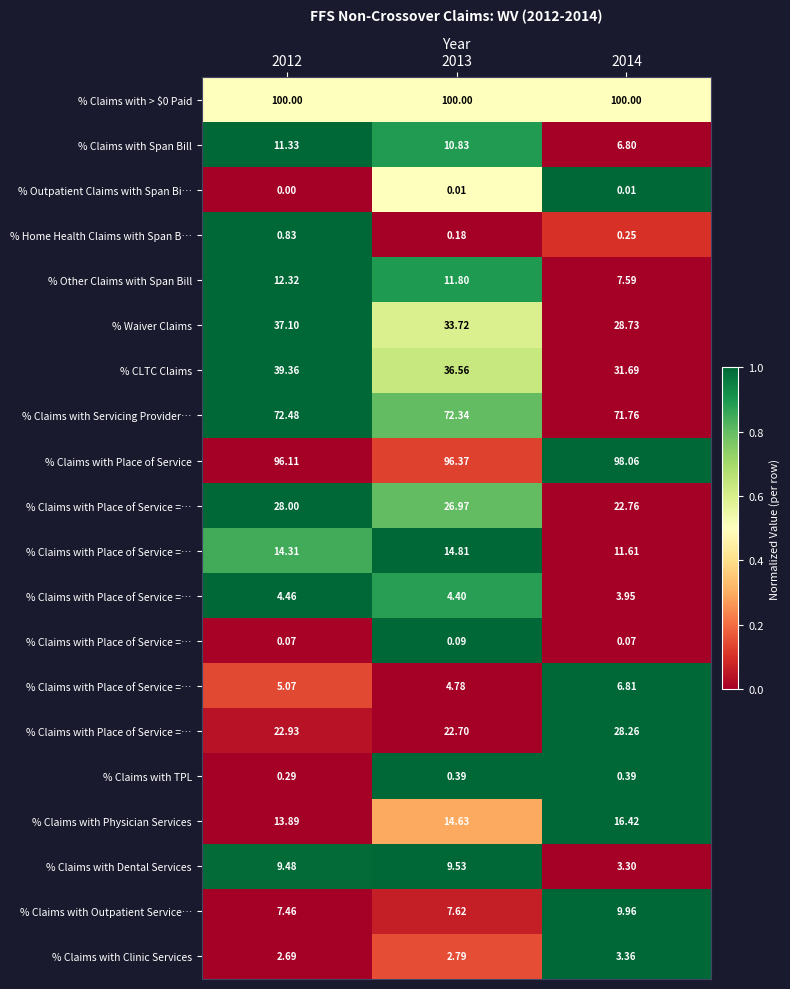

Which has a higher value, 2012 or 2014?

2012